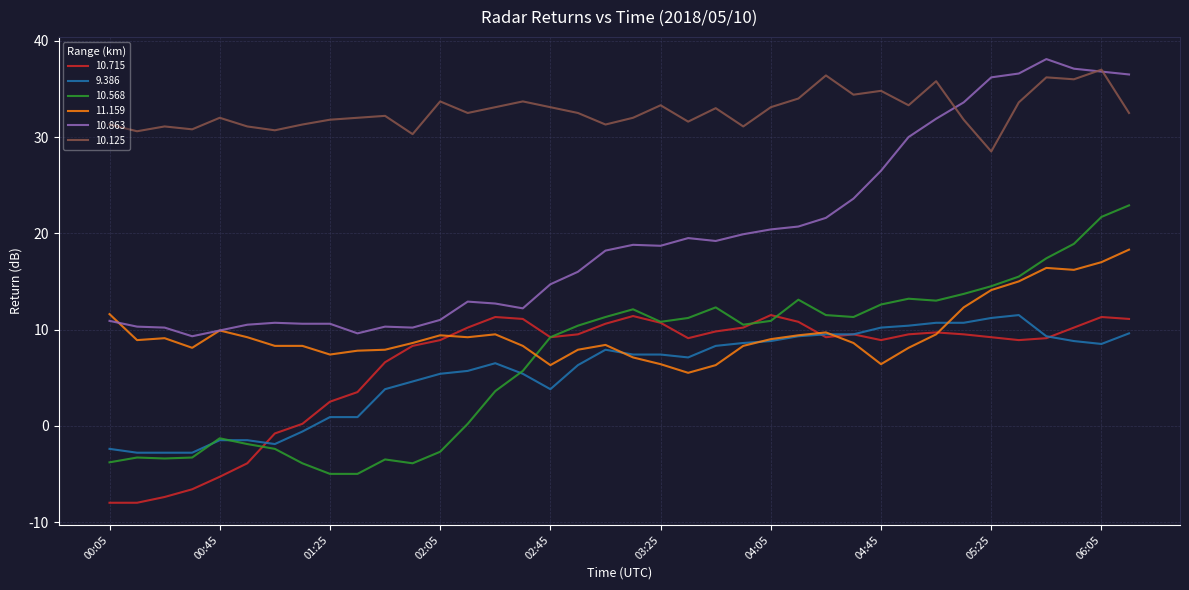

What is the minimum value shown in the chart?

-8.0